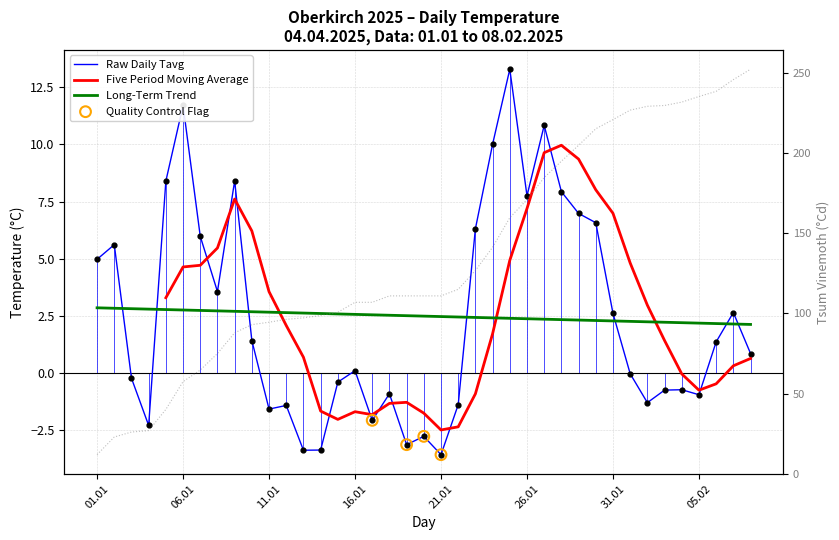

Which series reaches the minimum Y coordinate?

Tavg